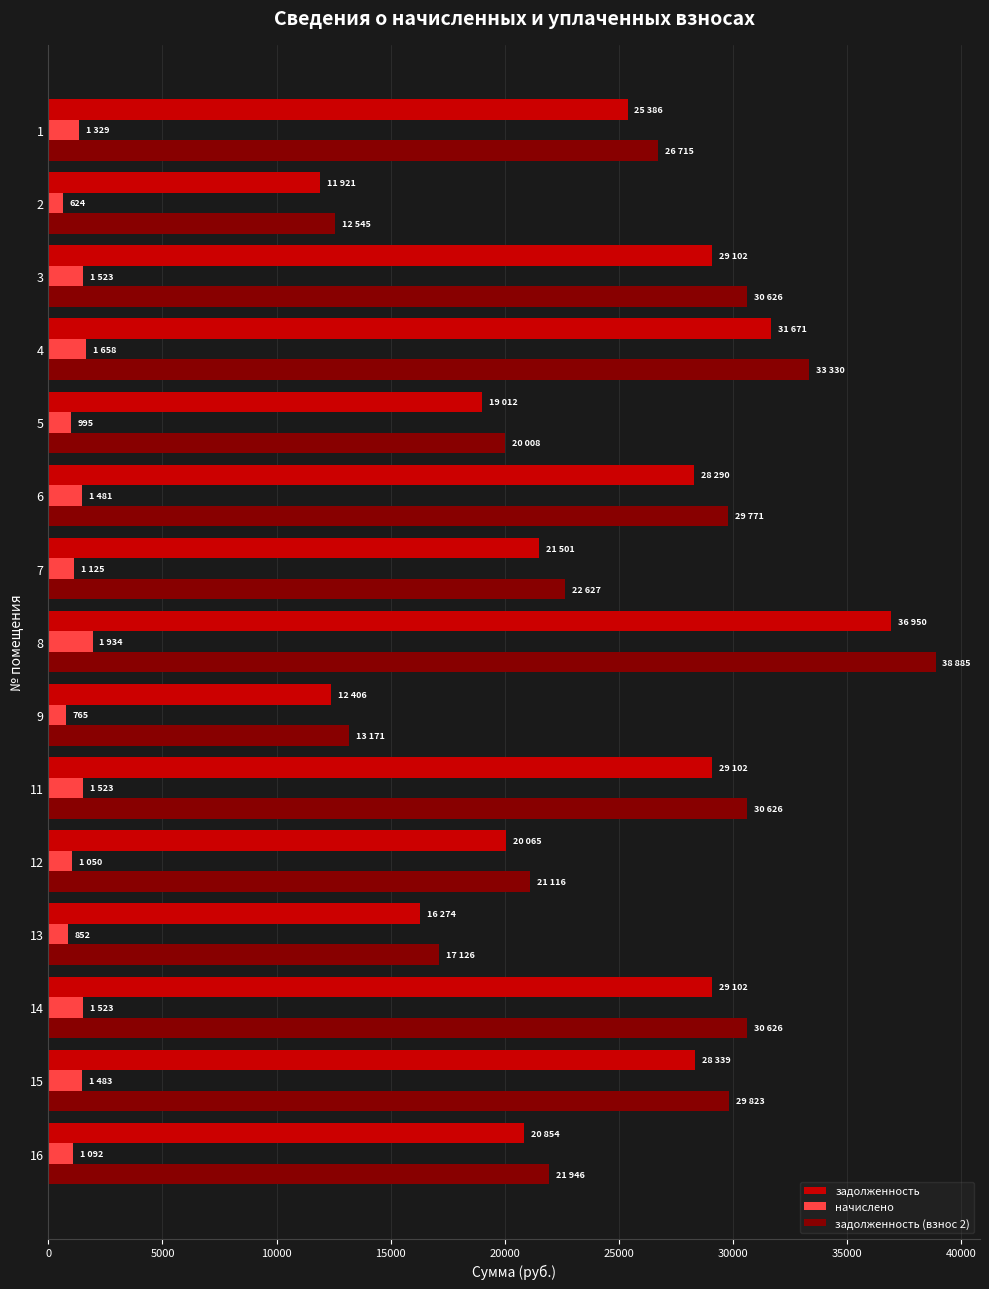

What is the difference between the second highest and minimum values in the задолженность (взнос 2) series?

20784.5